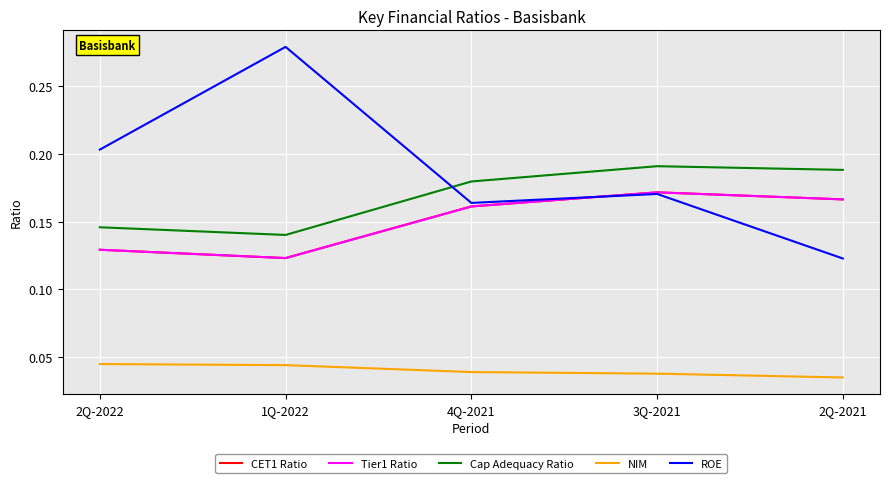

True or false: NIM and Cap Adequacy Ratio cross at least once.

False